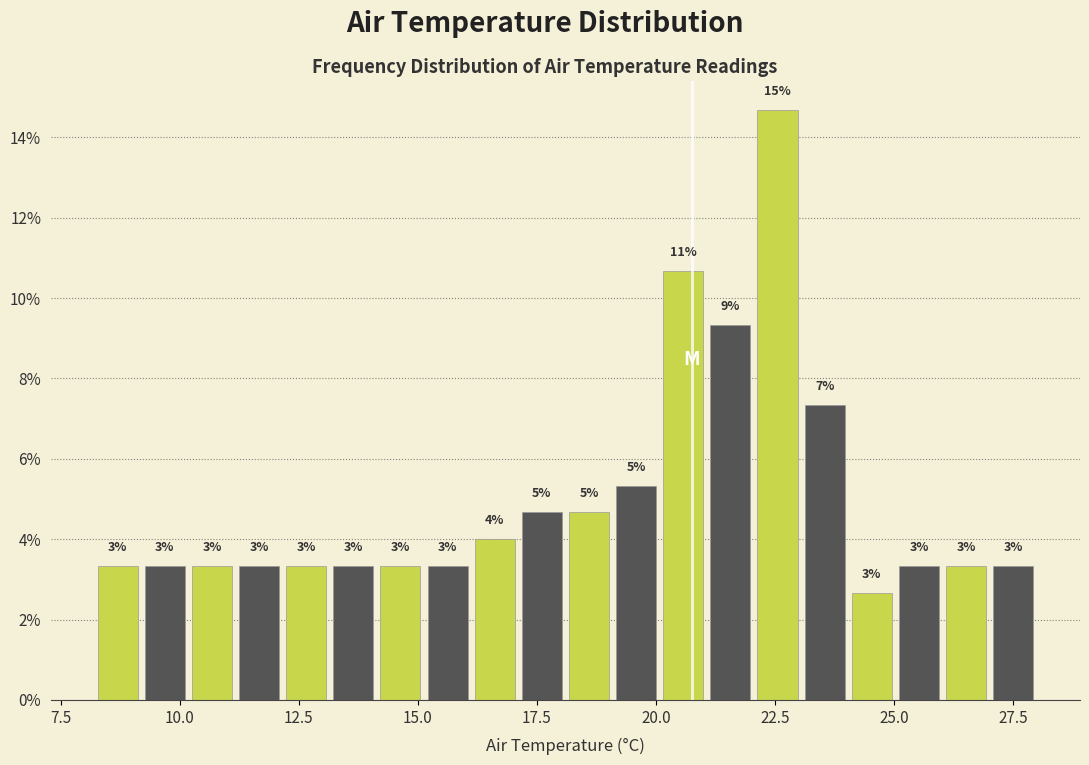

Around what value on the x-axis is the tallest bar? Give the approximate position of its centre, as read against the axis.

22.5